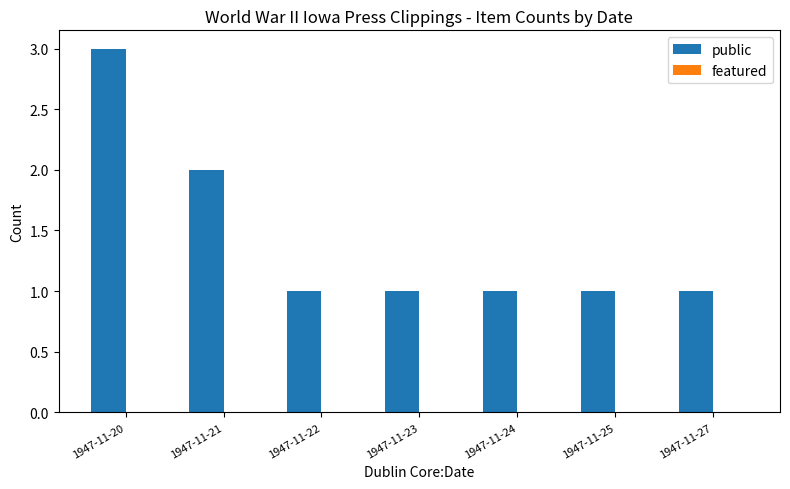

True or false: the data shows 0 at 1947-11-24.

False